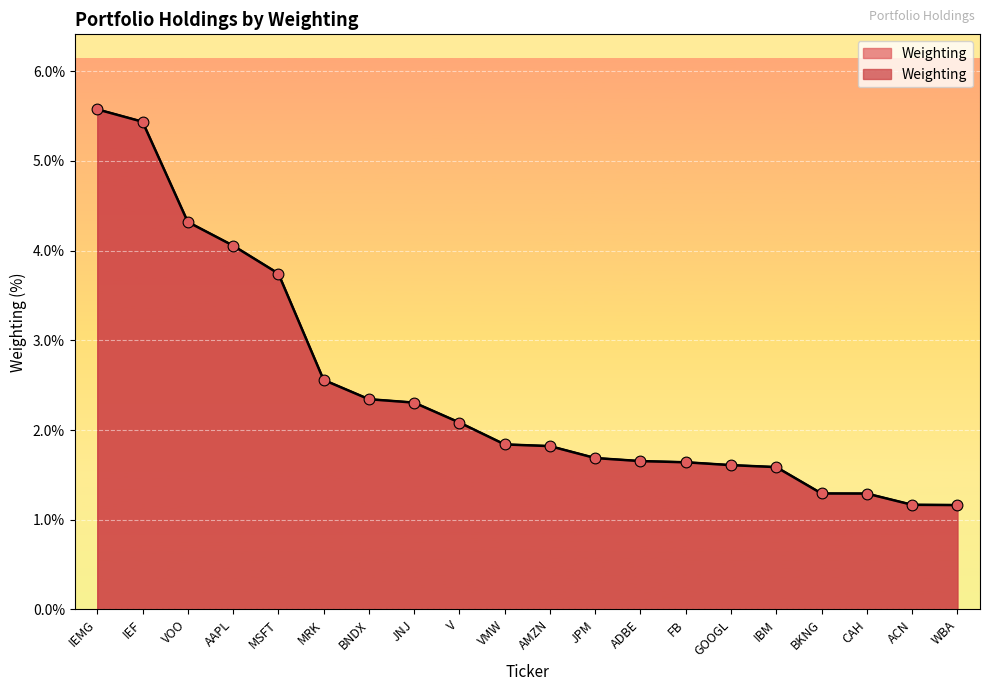

What is the change in value from IEF to BNDX?

-3.1